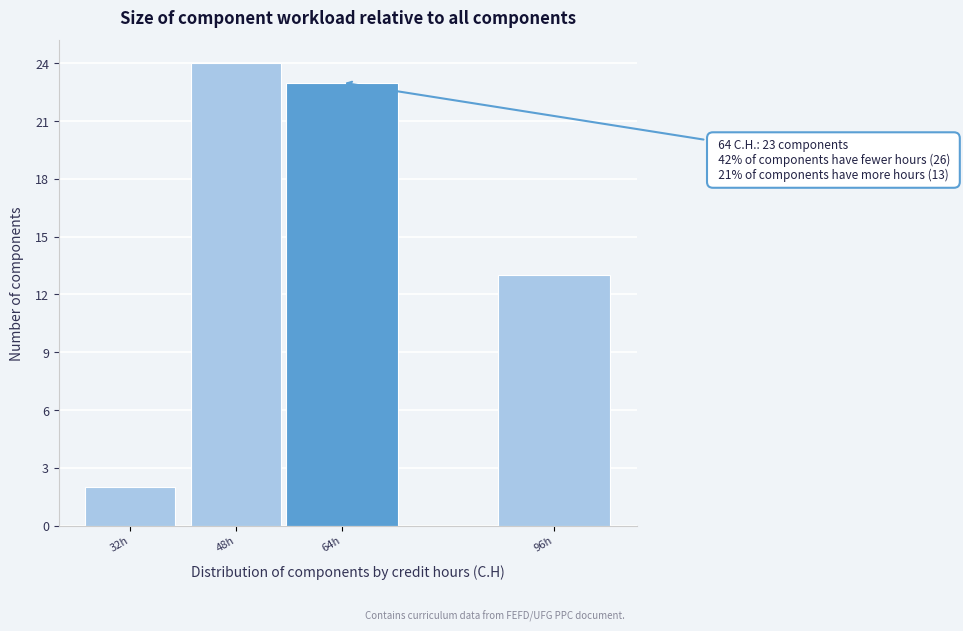

Reading left to right, transcribe all the data shown in this chart.

32h=2	48h=24	64h=23	96h=13